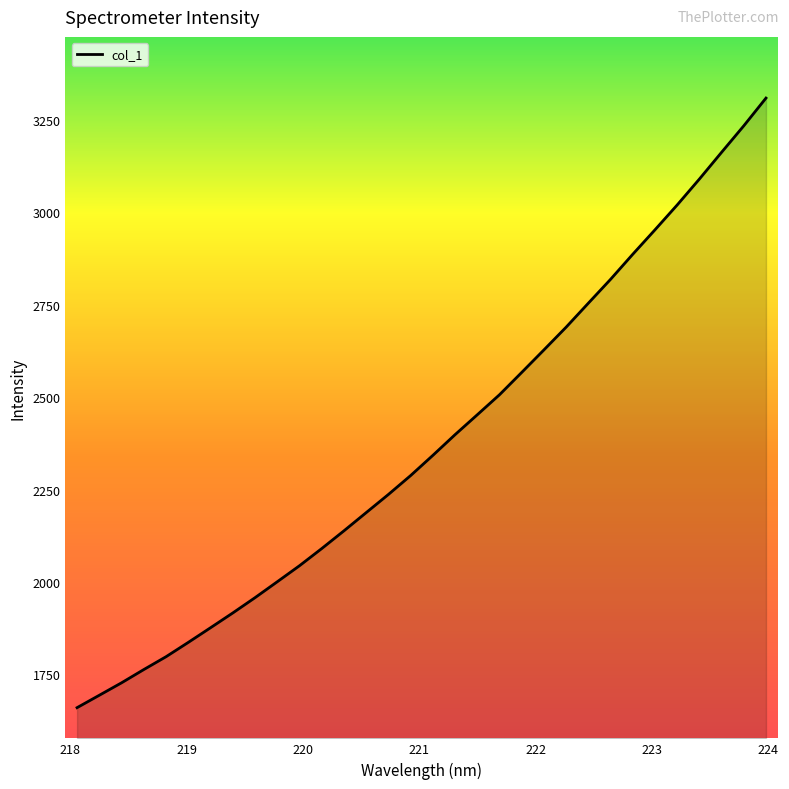

What is the difference between the maximum and minimum values?

1648.1